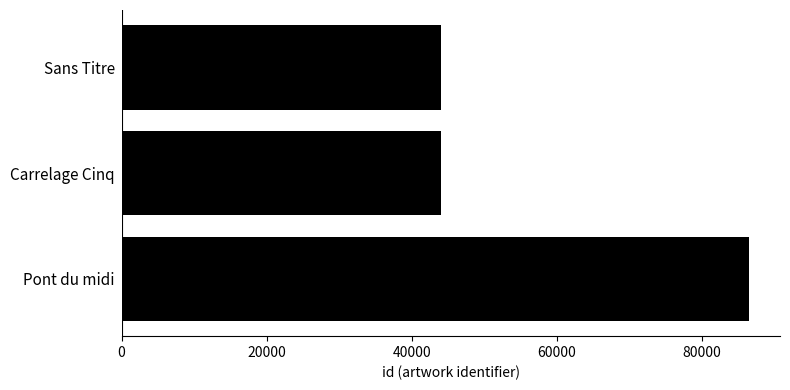

Which category has the highest value across all series?

Pont du midi